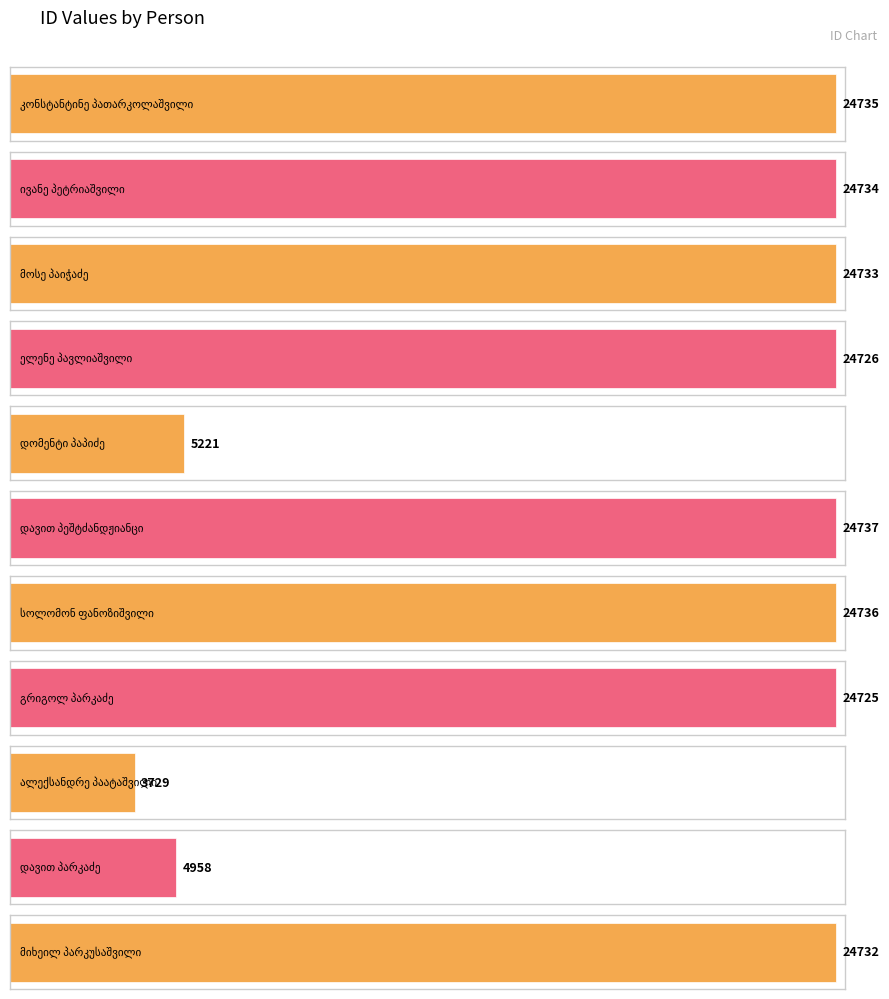

What is the difference between the maximum and minimum values?

21008